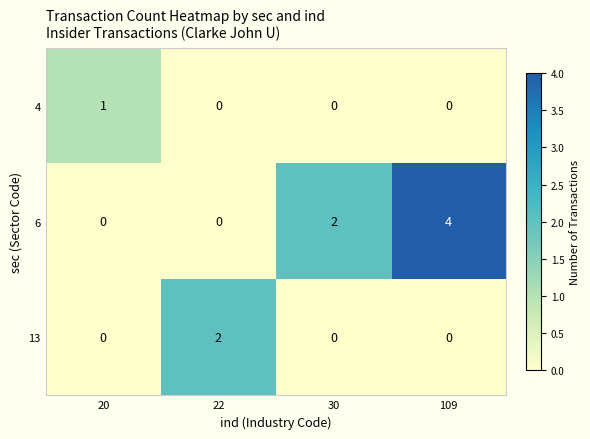

Which series has the largest total across all categories?

6